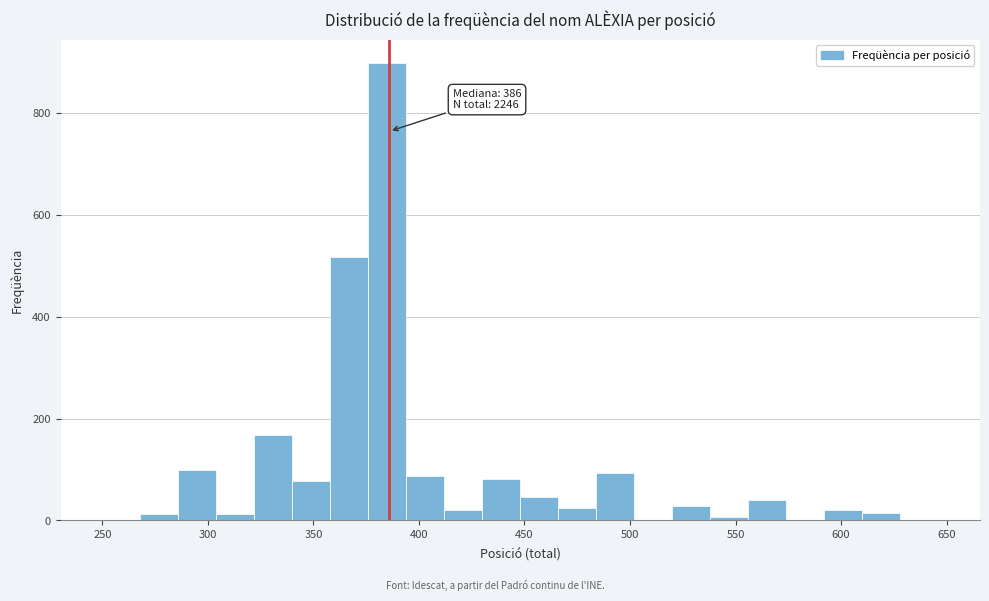

Around what value on the x-axis is the tallest bar? Give the approximate position of its centre, as read against the axis.

385